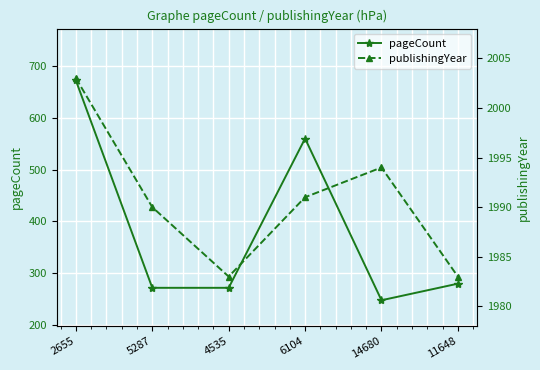

What is the value of the pageCount point at the 6th from the left?

280